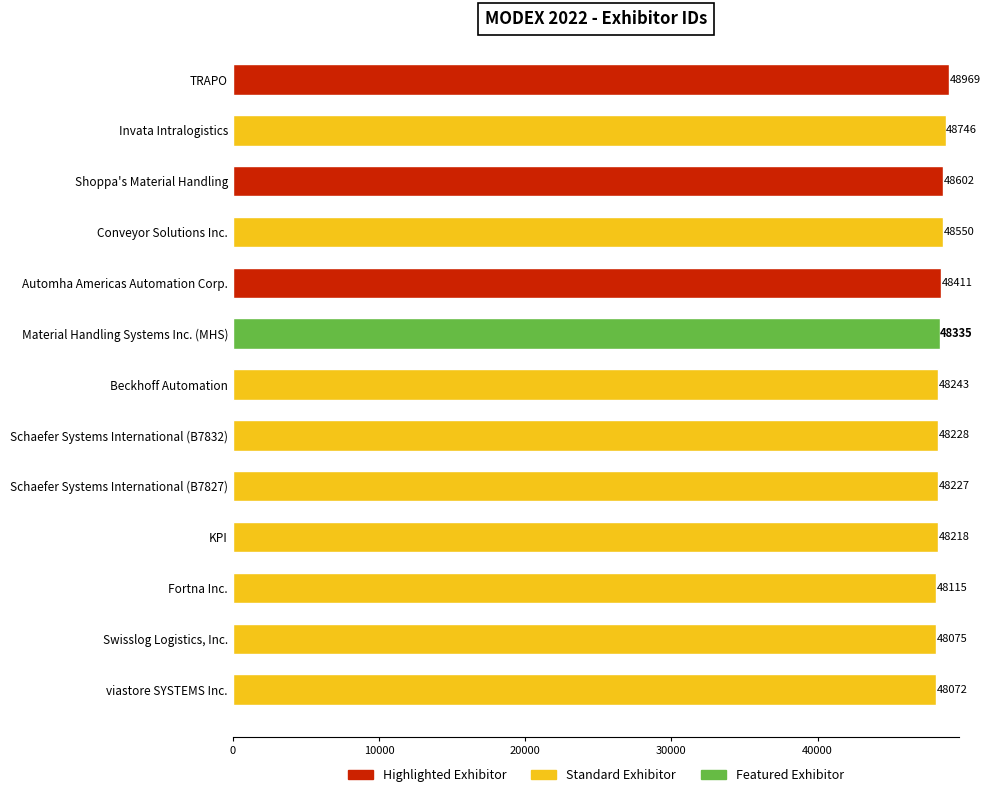

Reading top to bottom, transcribe all the data shown in this chart.

48969	48746	48602	48550	48411	48335	48243	48228	48227	48218	48115	48075	48072